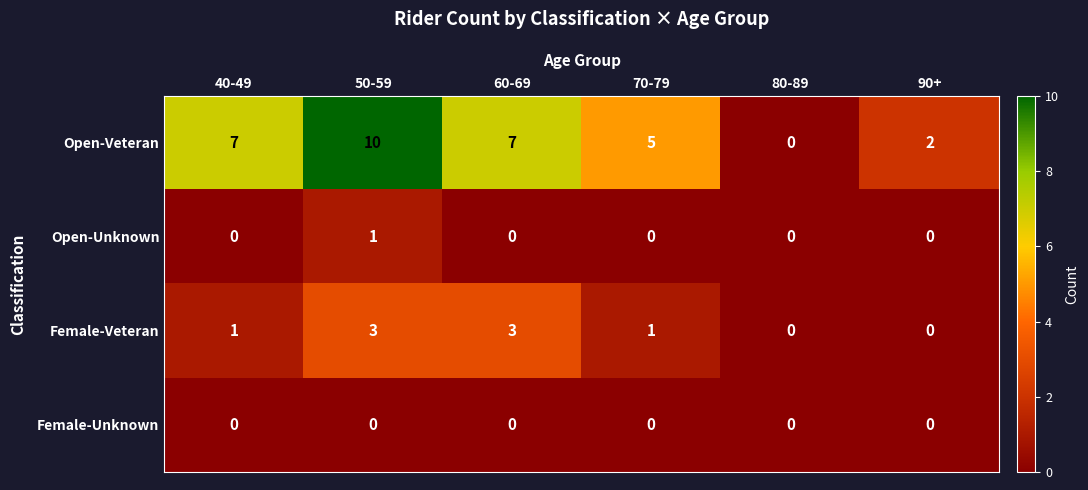

How many data points does each series have?

6